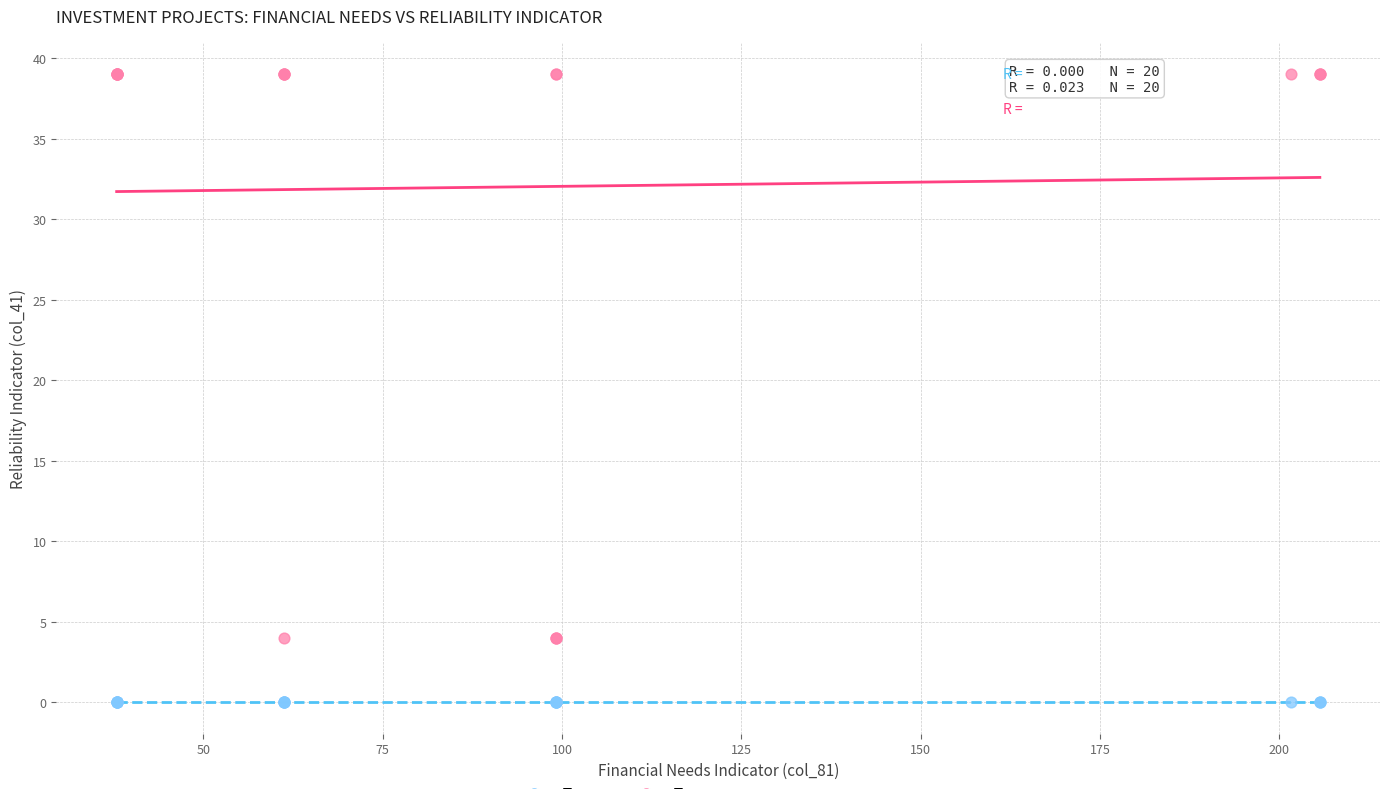

Which series reaches the maximum Y coordinate?

План